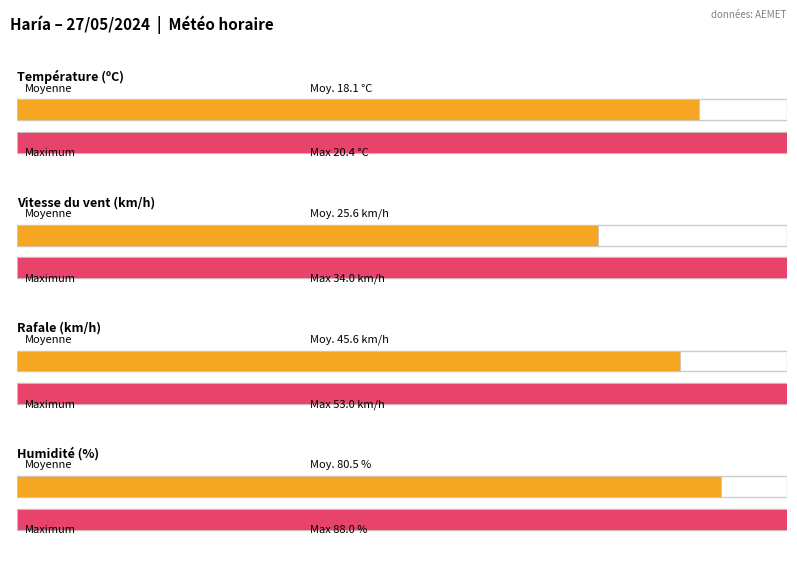

Which series has the largest range (max minus min)?

Humidité (%)